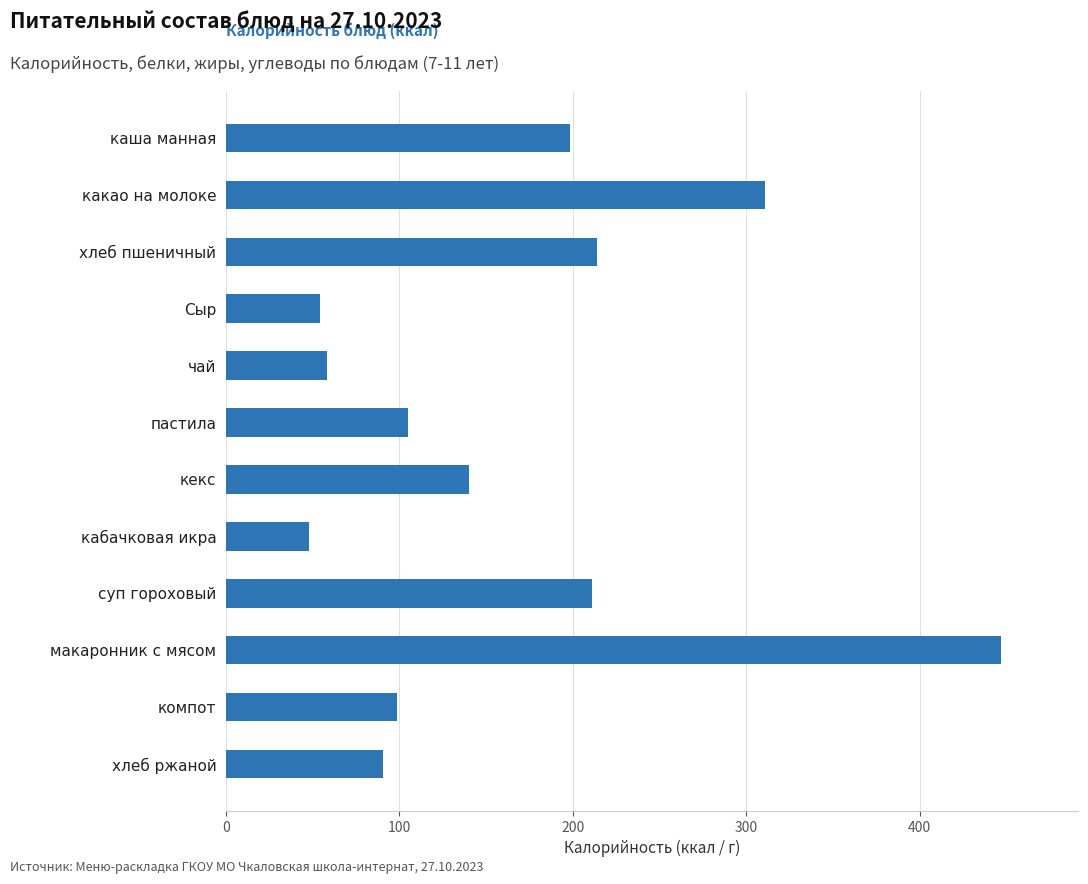

What is the ratio of the value at компот to the value at кекс?

0.7